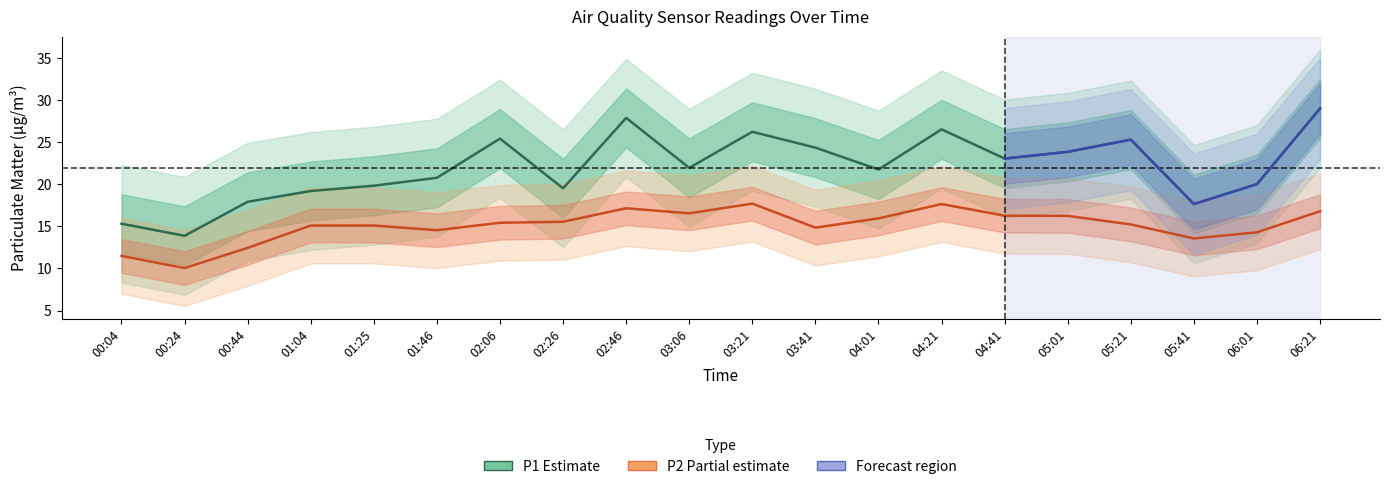

Rank the series by their average value, from lowest to highest.

P2, P1